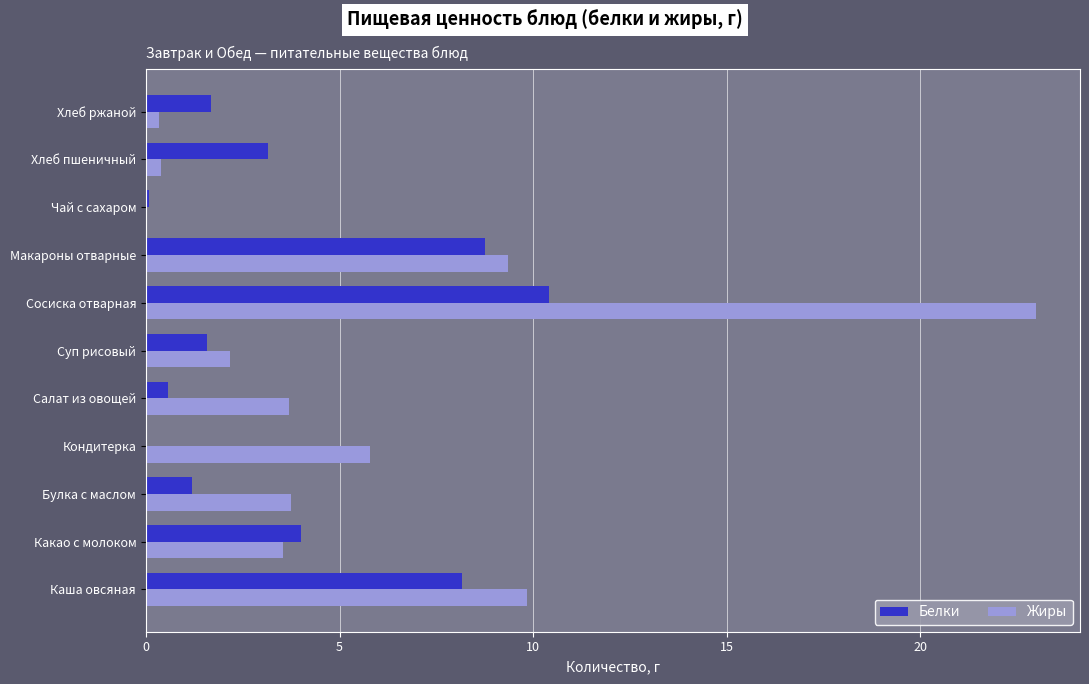

What is the approximate value of Жиры at Каша овсяная?

9.8